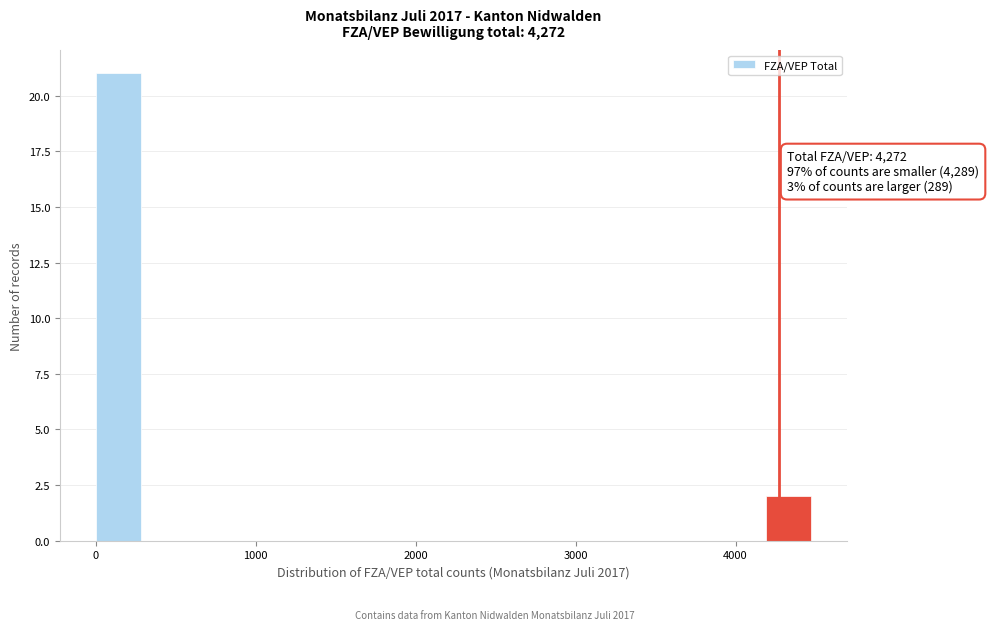

Read against the x-axis, roughly where is the centre of the tallest bar?

100